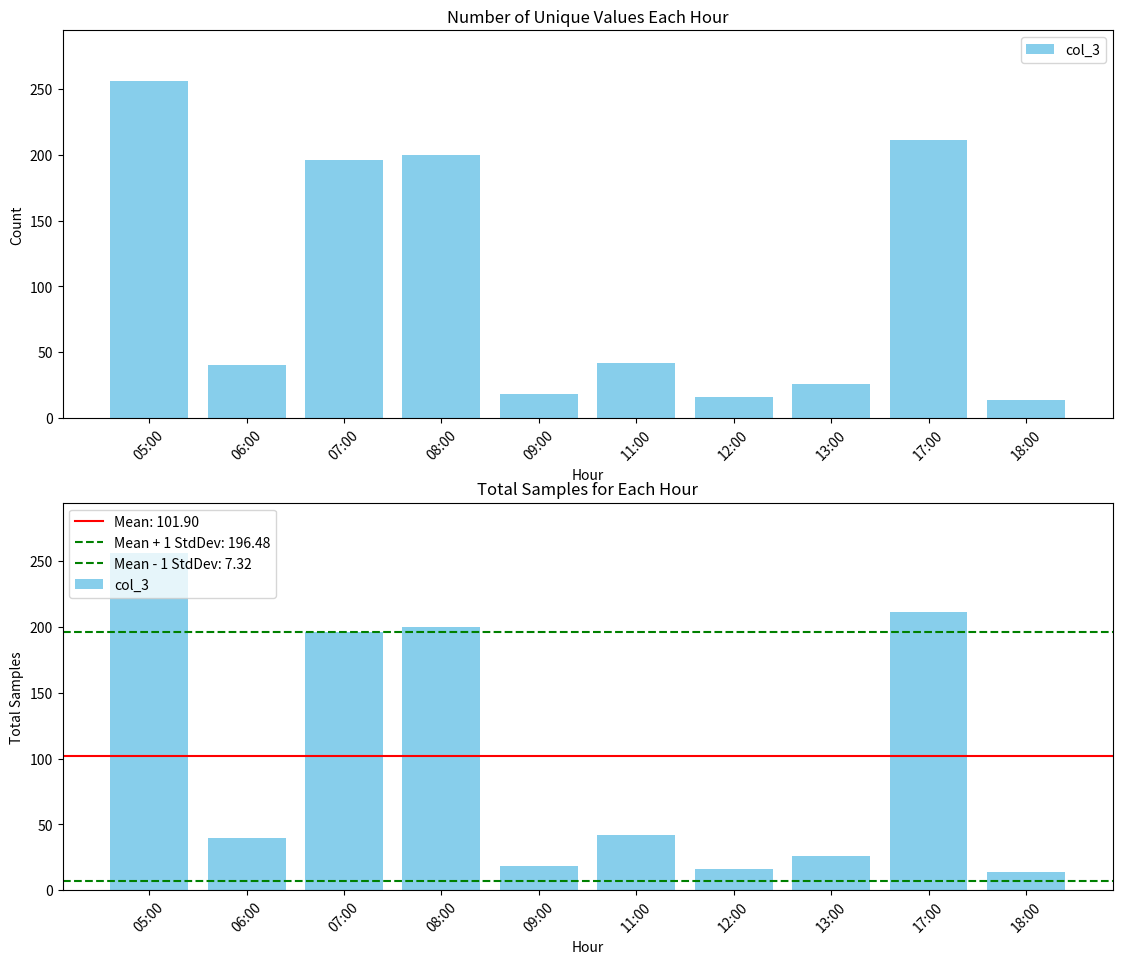

How many data points are less than 42?

5